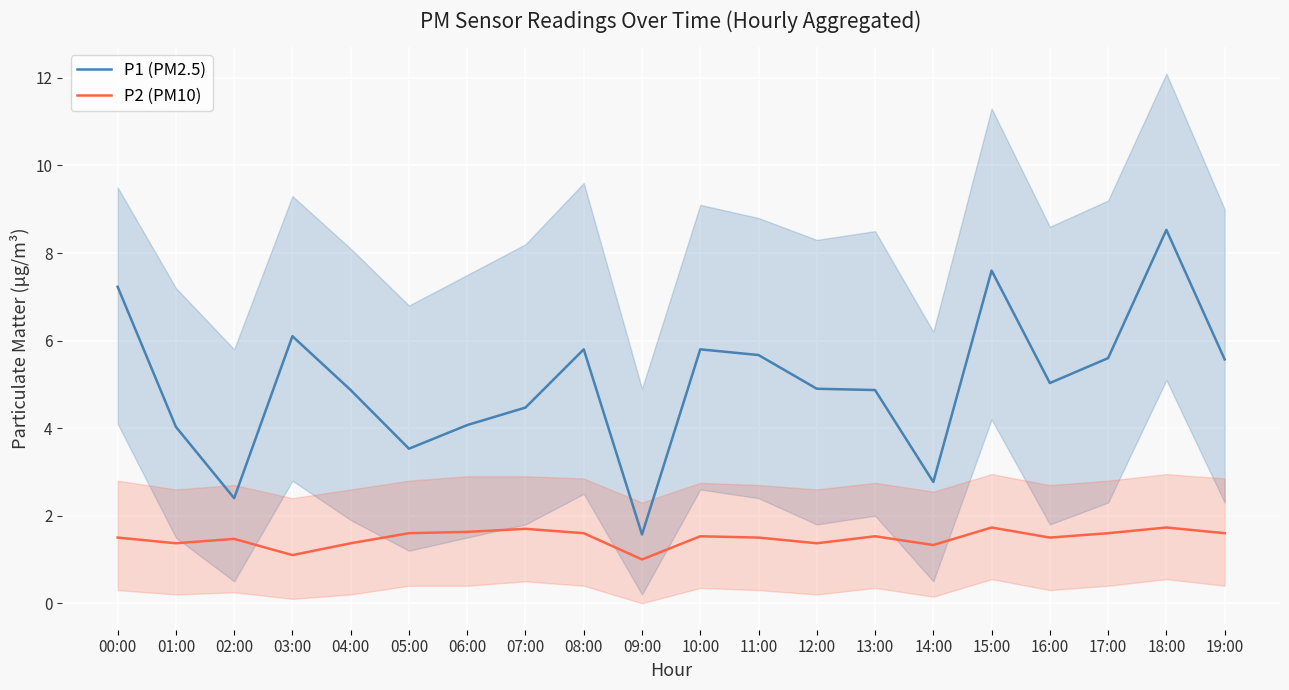

Rank the categories by P2 (PM10) value from highest to lowest.

15:00, 18:00, 07:00, 06:00, 05:00, 08:00, 17:00, 19:00, 10:00, 13:00, 00:00, 11:00, 16:00, 02:00, 01:00, 04:00, 12:00, 14:00, 03:00, 09:00